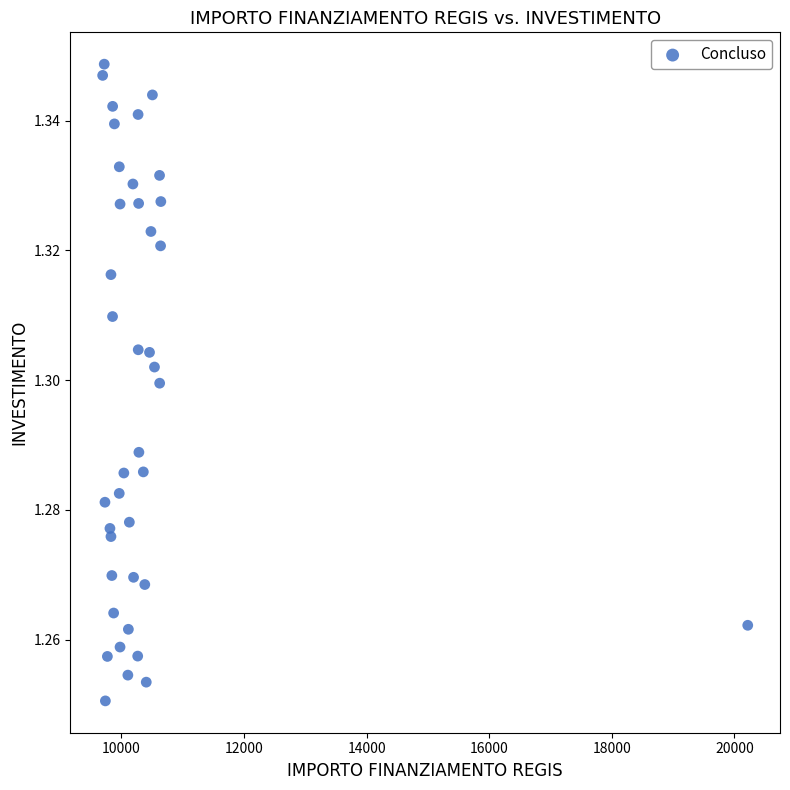

What is the range of X values (max minus min)?

10526.0